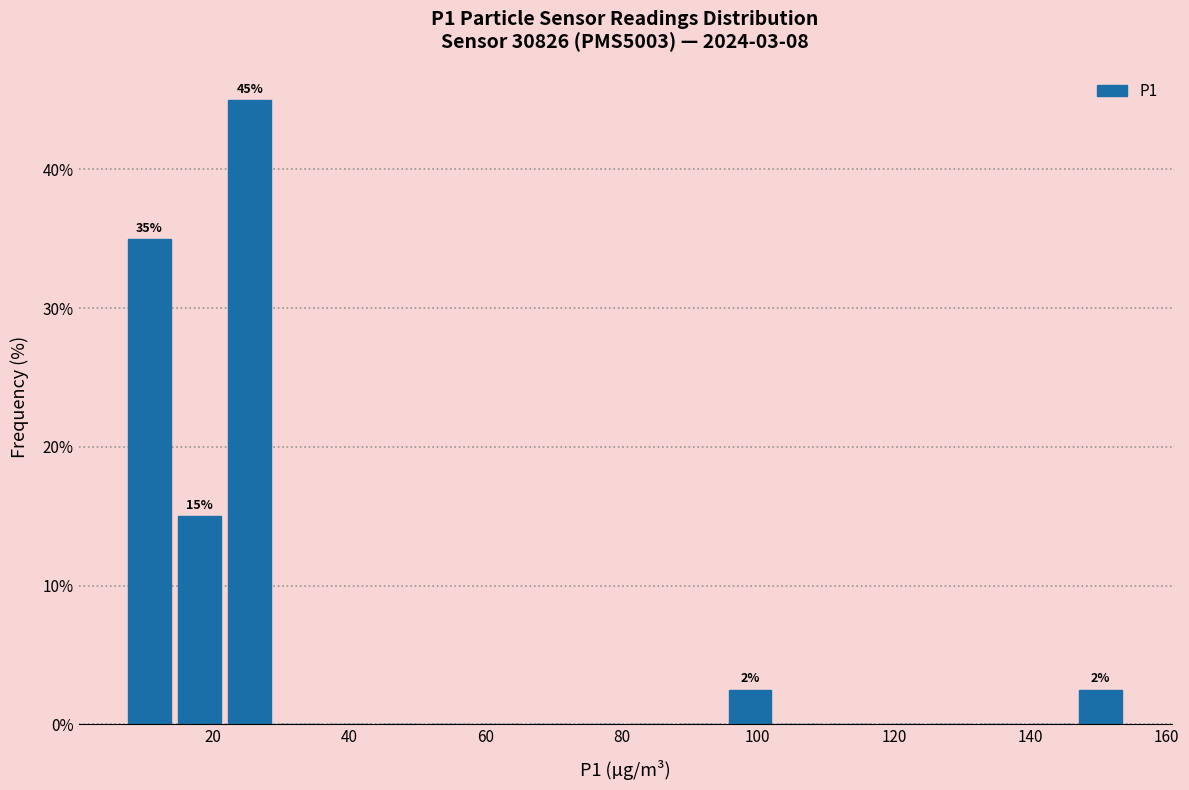

Read against the x-axis, roughly where is the centre of the tallest bar?

26